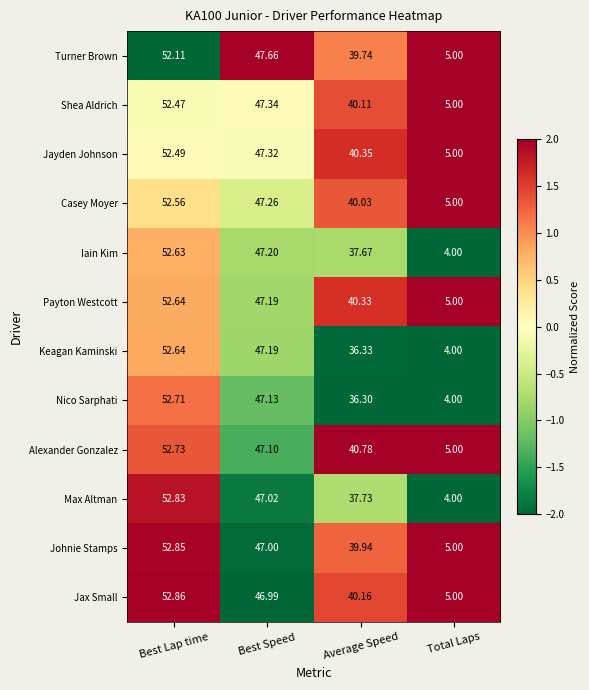

At which category does the chart reach its minimum across all series?

Total Laps